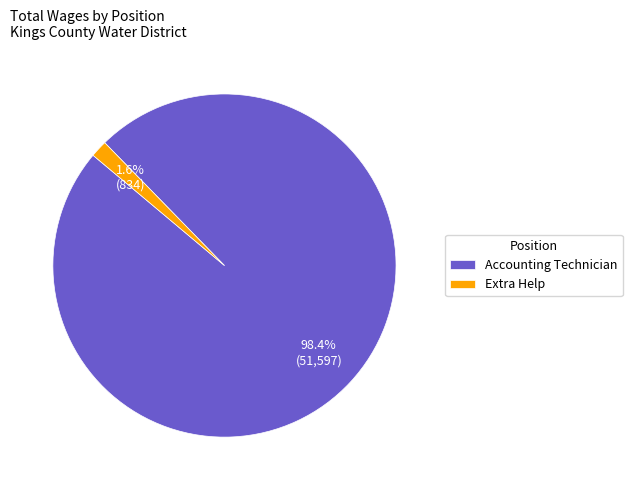

To the nearest percent, what is the difference between the largest and smallest slice percentages?

97%